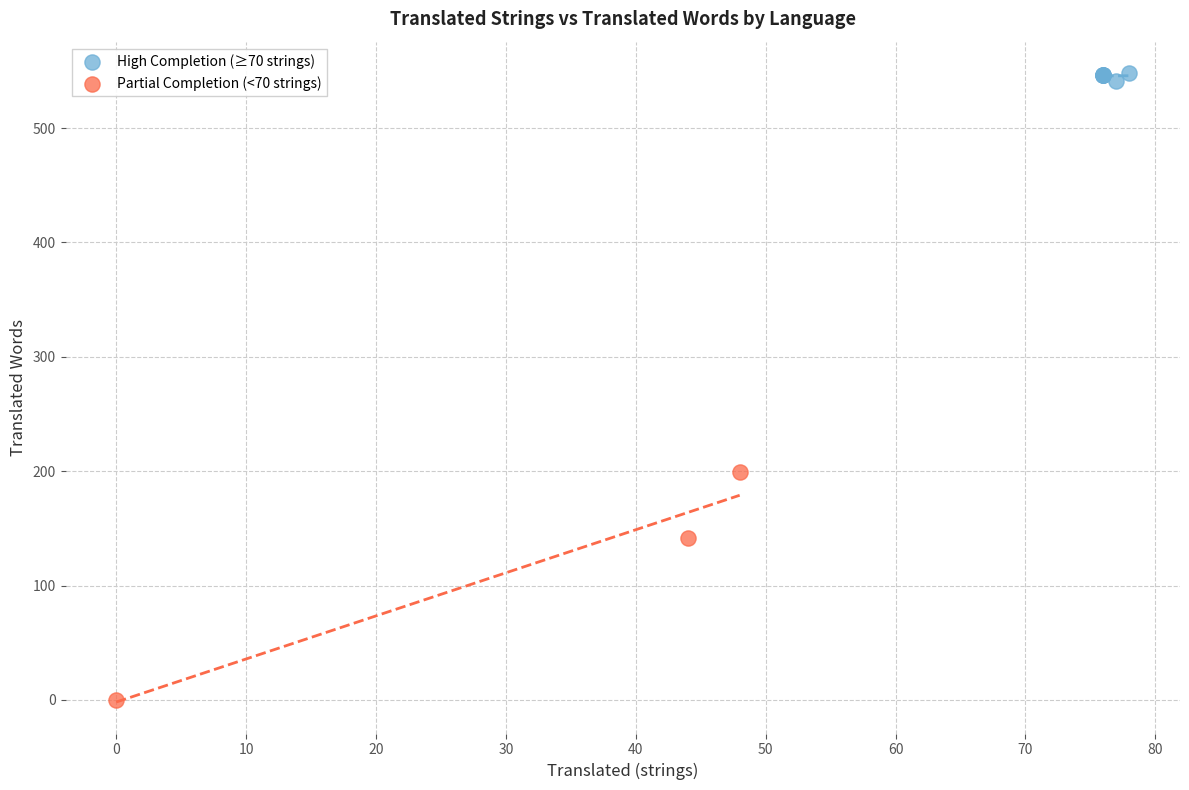

Which series contains the highest Y value?

High Completion (≥70 strings)